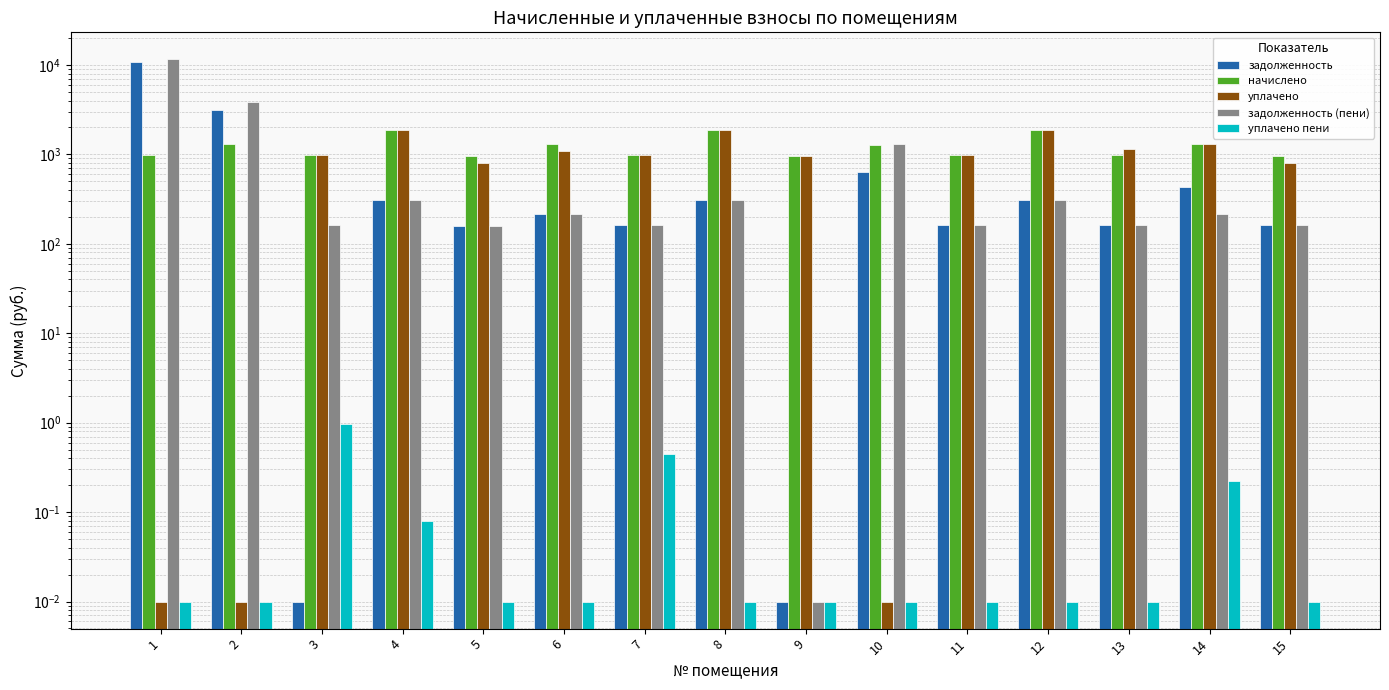

True or false: задолженность (пени) has a value of 109.6 at 13.

False